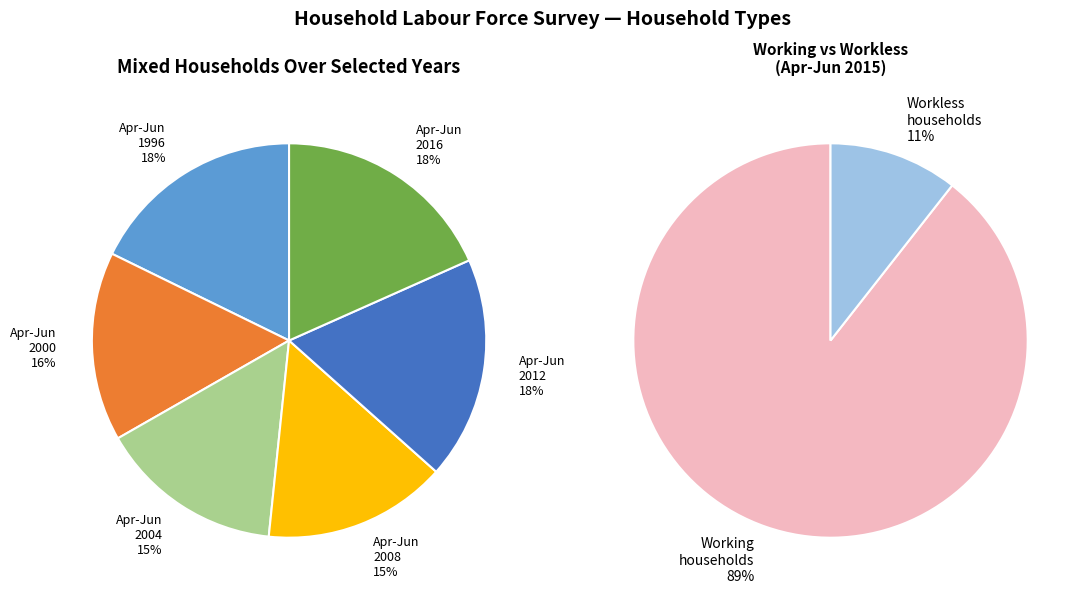

Is there a majority slice in this chart?

No